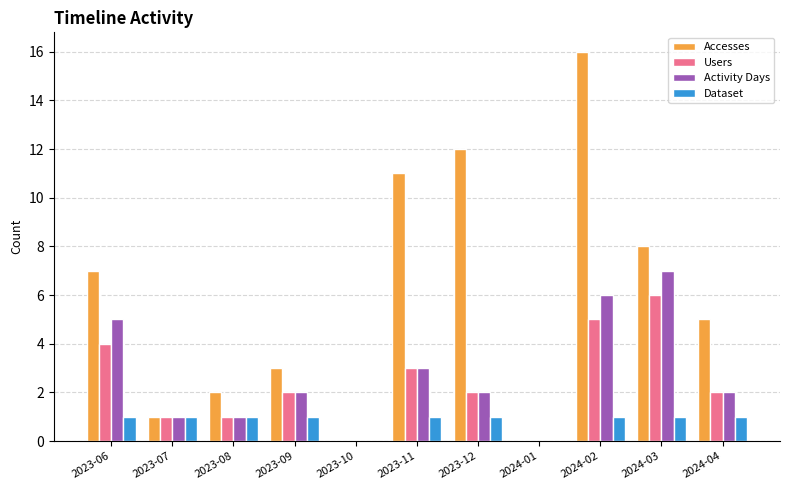

Is it true that Users equals 0 at 2023-07?

False